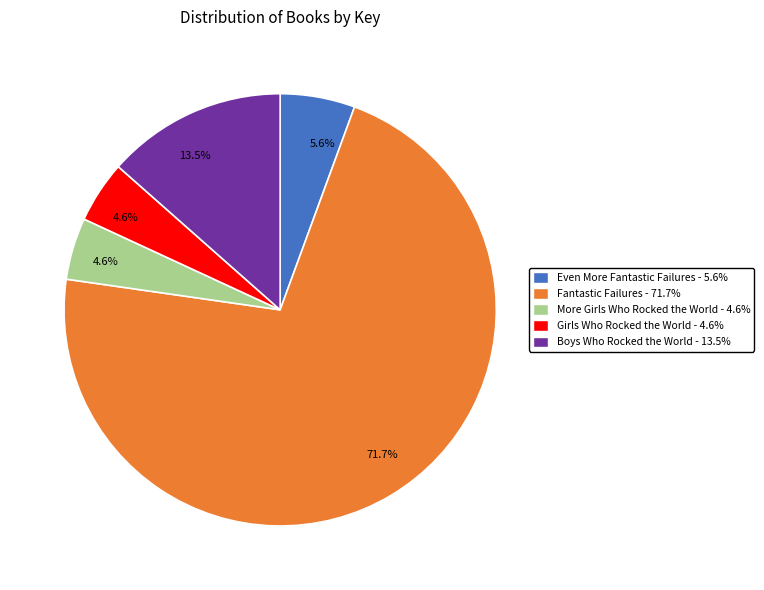

Is there any slice that represents more than half of the pie?

Yes